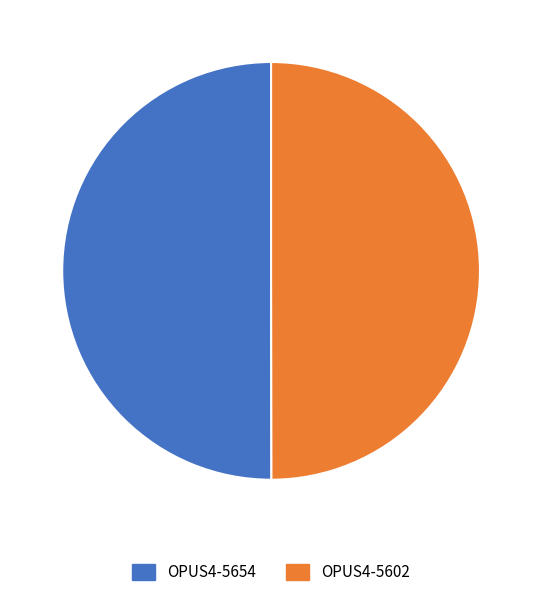

The OPUS4-5602 slice represents 50% of the pie. True or false?

True